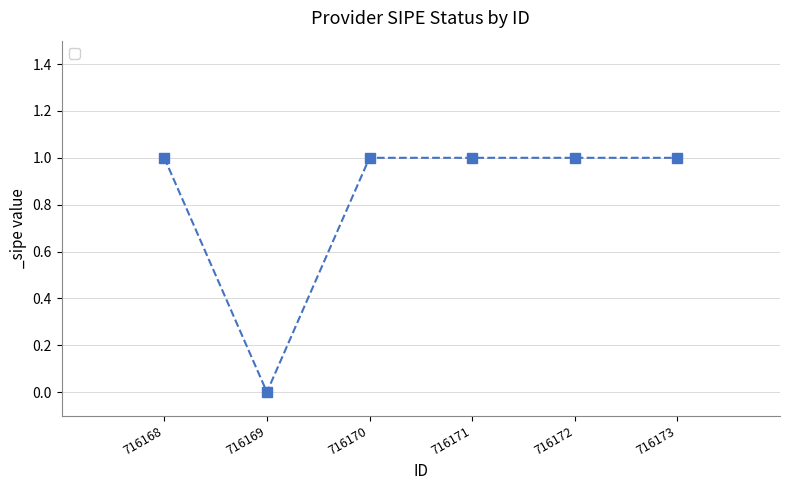

How many values are between 1 and 2?

5